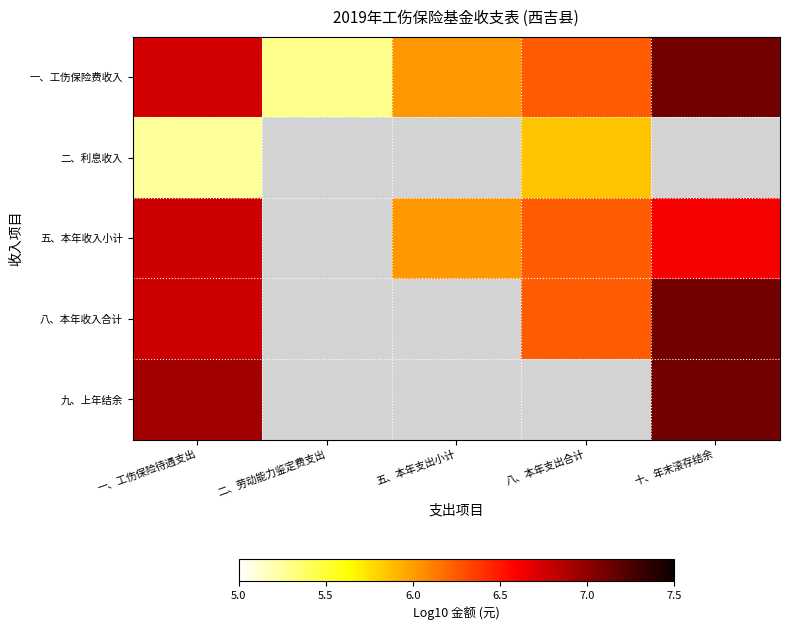

How many data points in 一、工伤保险费收入 are less than 6?

1